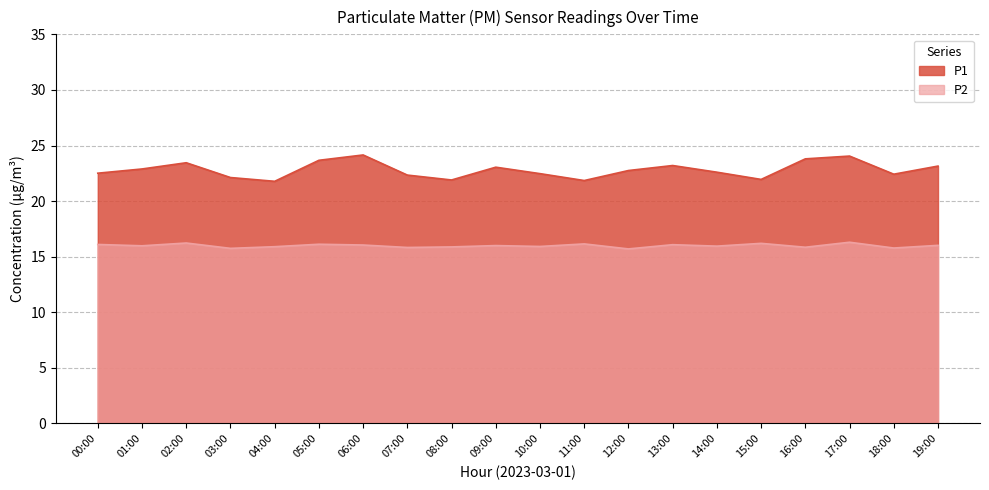

What are all the series names shown in the legend?

P1, P2